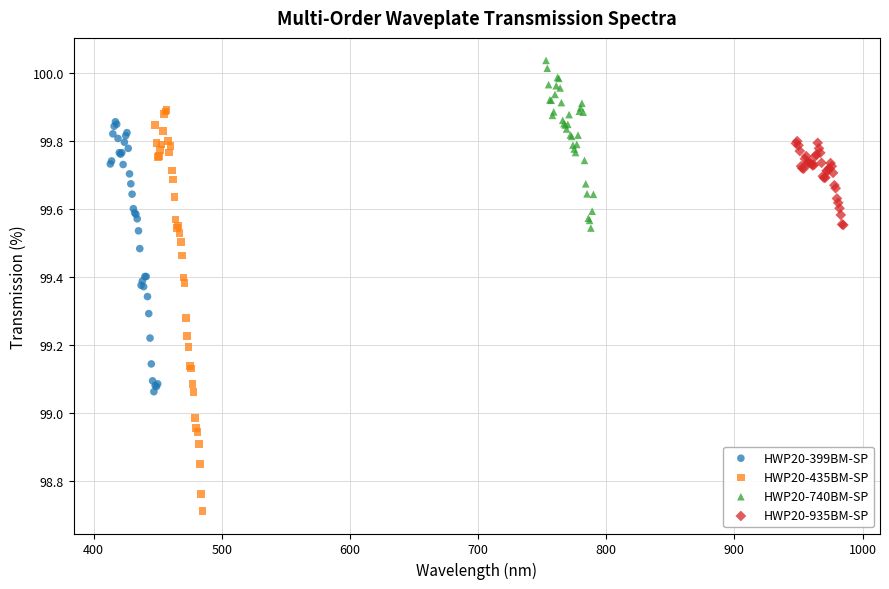

Which series has the largest Y range (max minus min)?

HWP20-435BM-SP